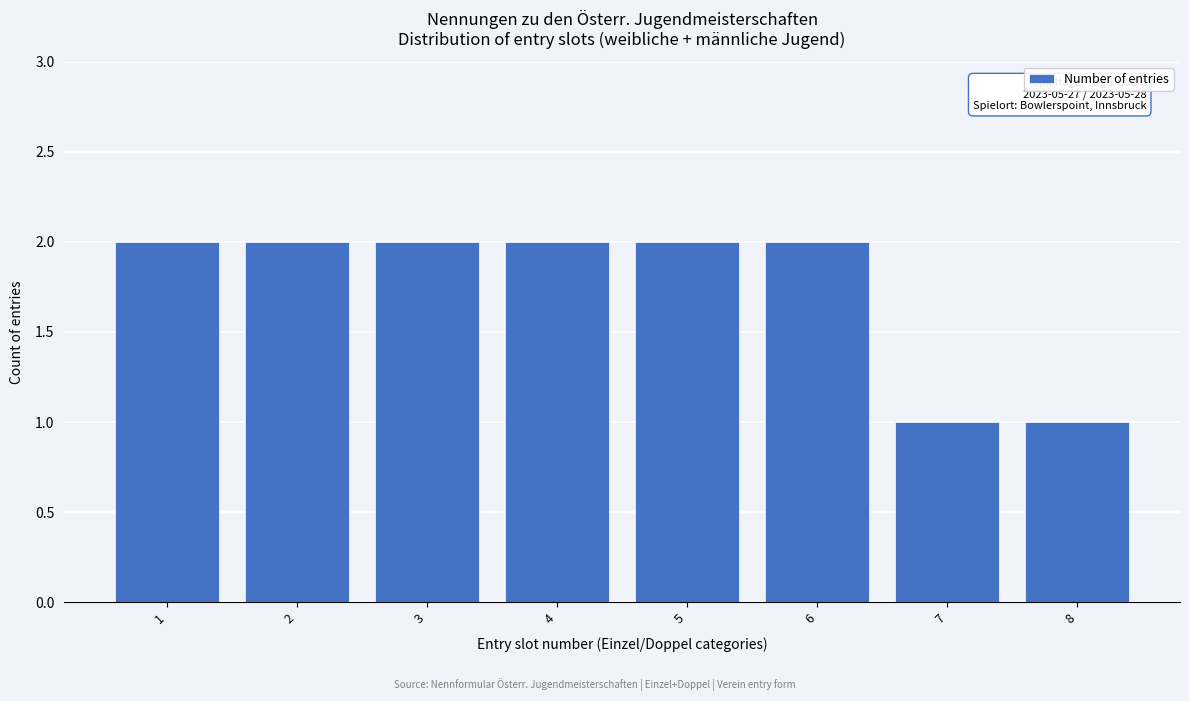

Reading right to left, list all the values displayed in this chart.

8=1	7=1	6=2	5=2	4=2	3=2	2=2	1=2